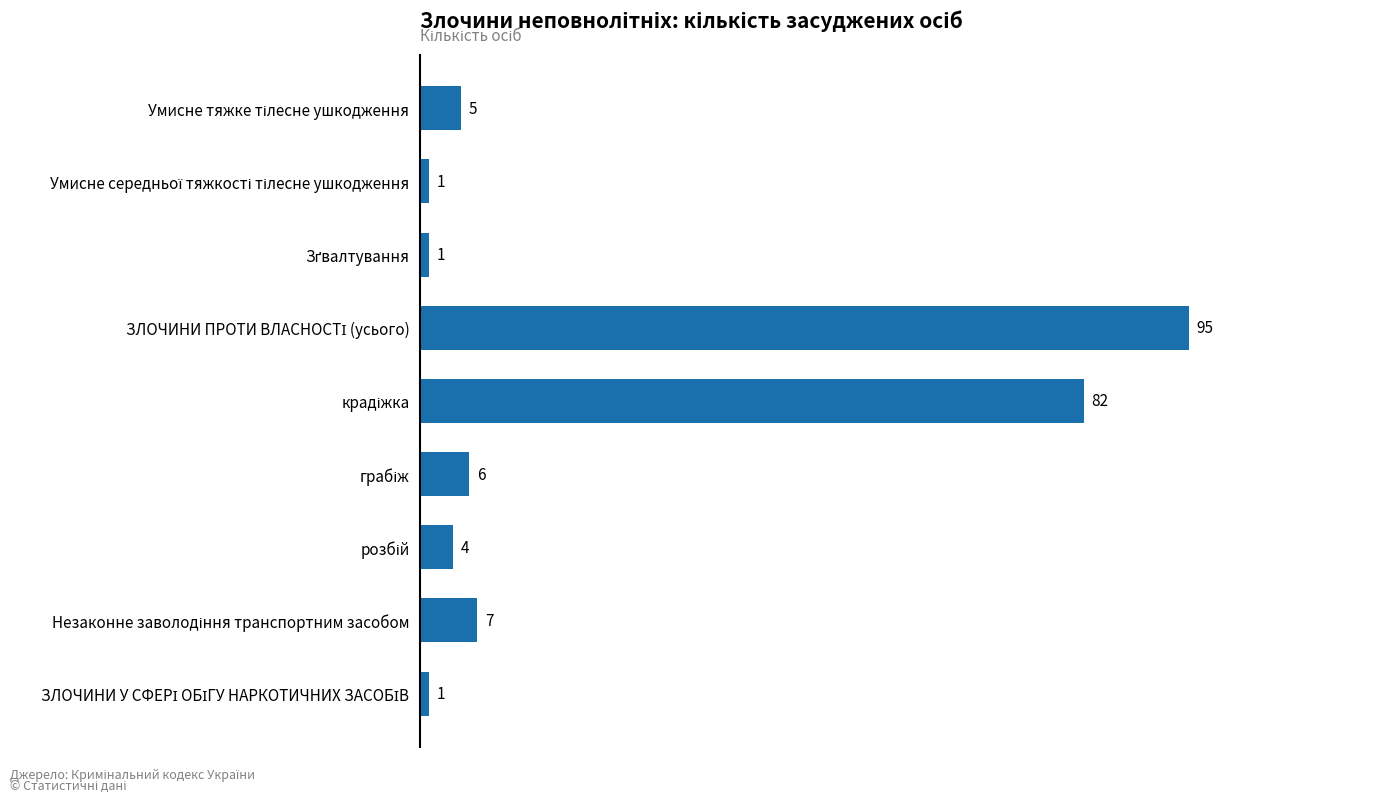

What is the greatest value displayed?

95